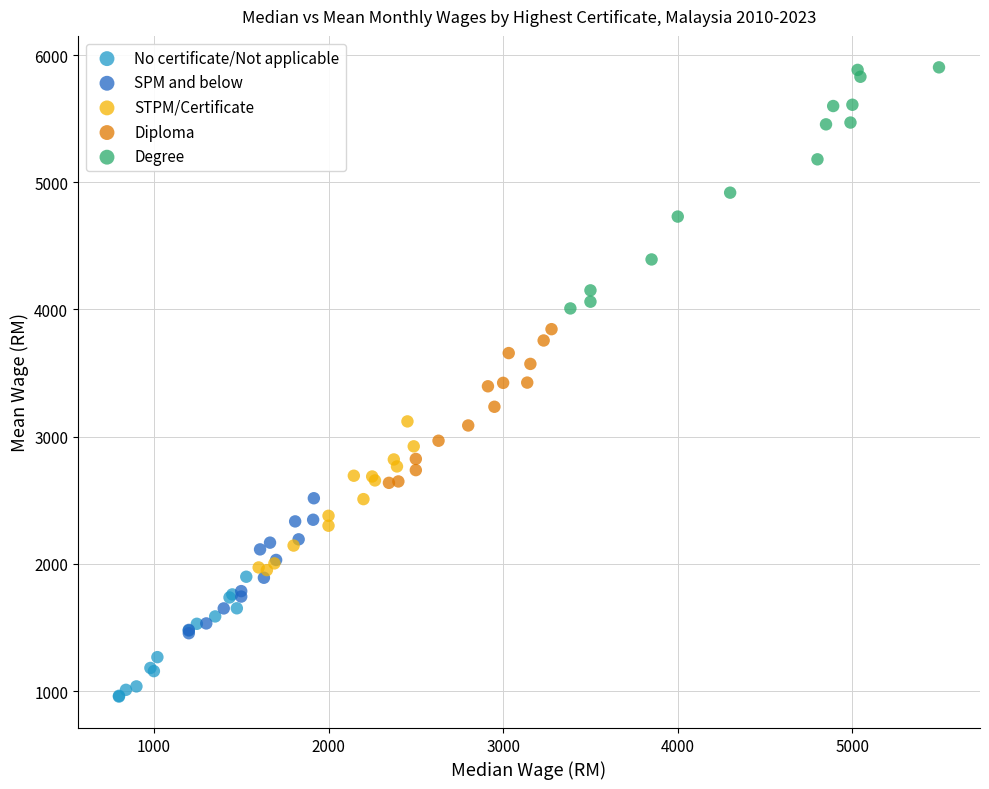

Which series reaches the minimum Y coordinate?

No certificate/Not applicable